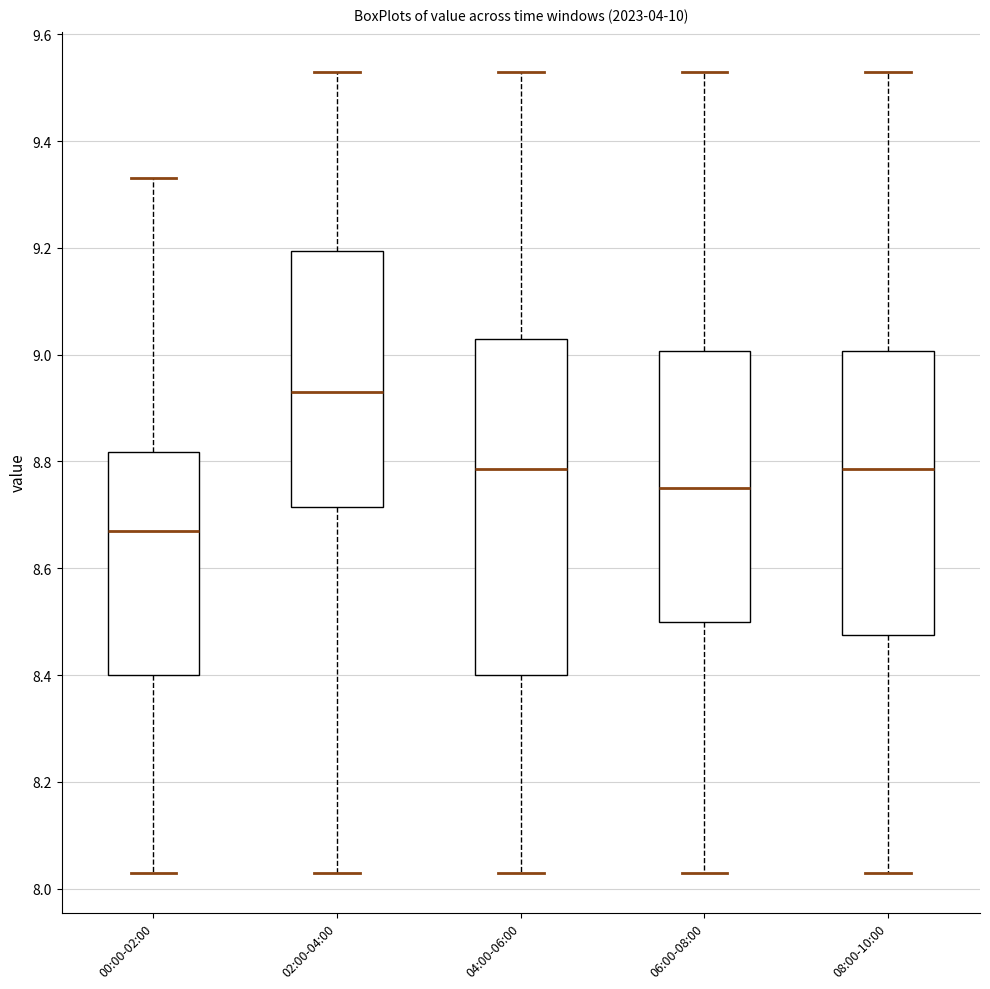

Comparing the boxes themselves (not the whiskers), which one is the tallest?

04:00-06:00